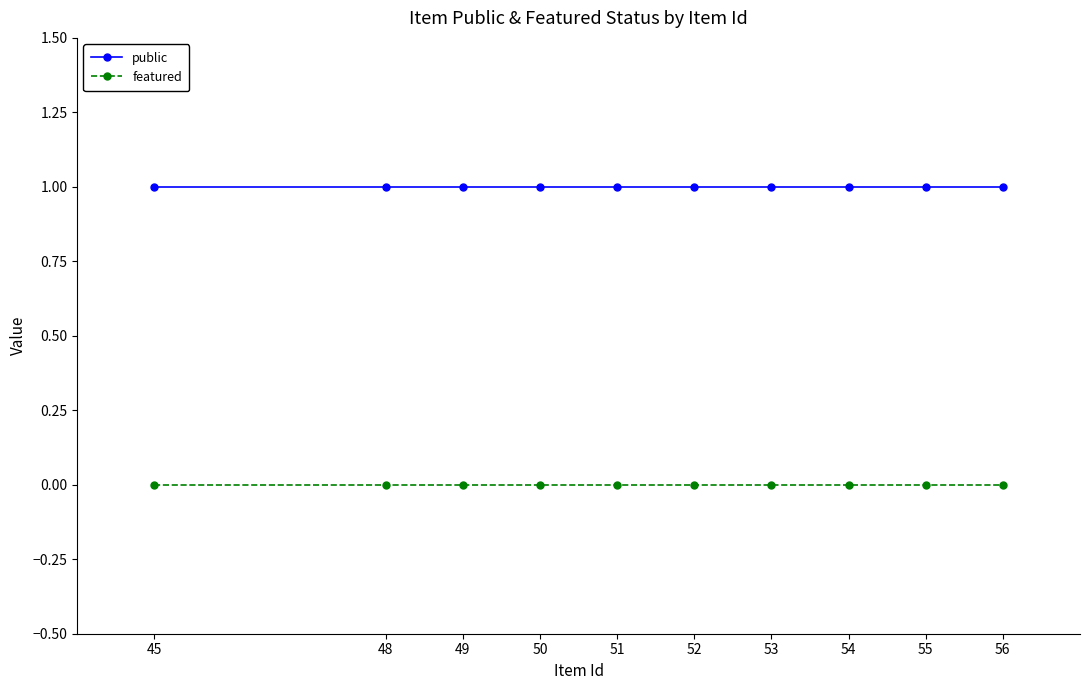

What is the value of the public point at the 5th from the left?

1